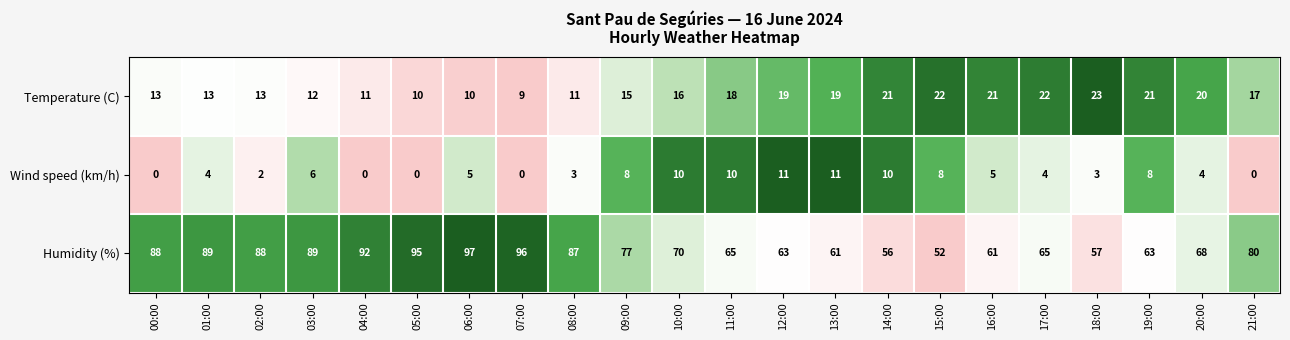

What is the difference between the maximum and minimum values in the Wind speed (km/h) series?

11